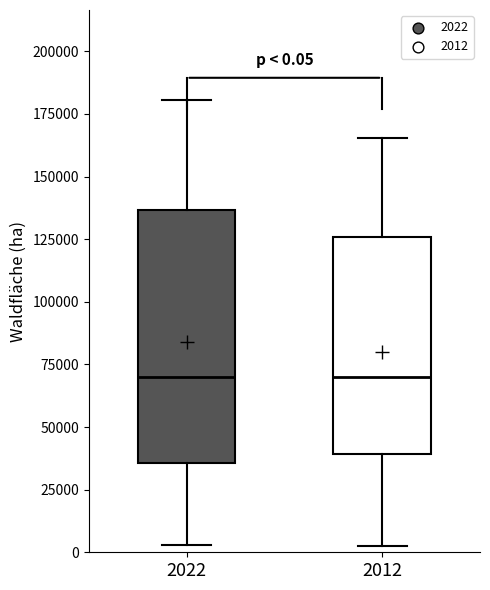

Comparing the boxes themselves (not the whiskers), which one is the tallest?

2022